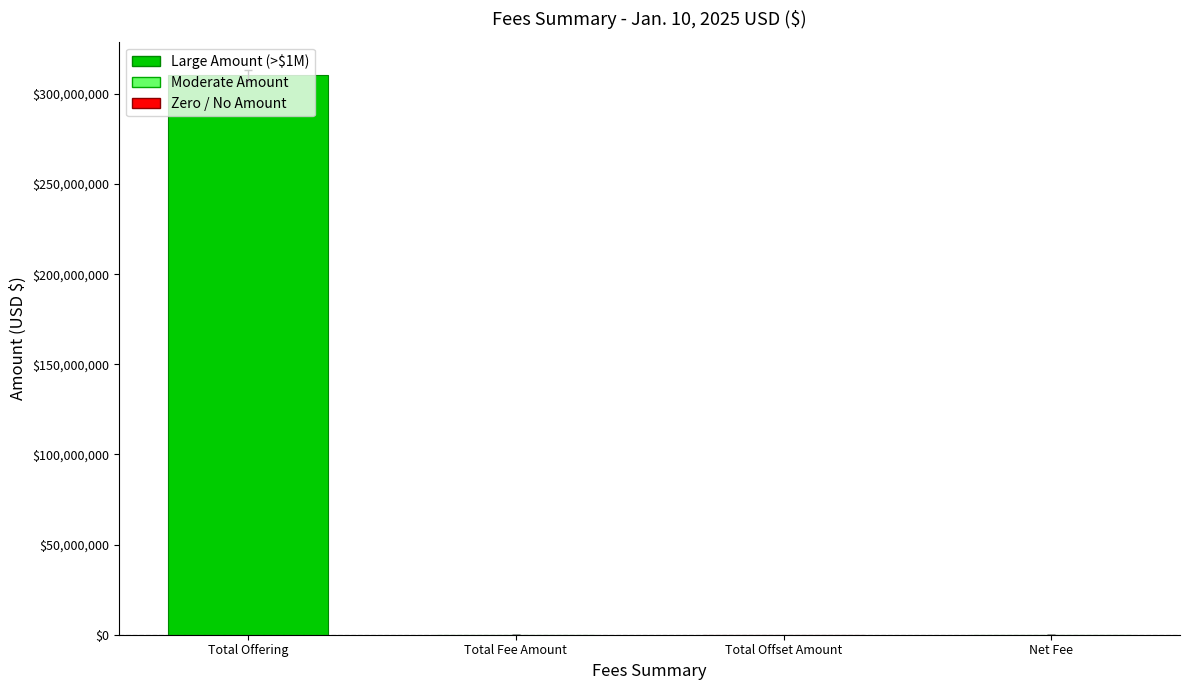

Count the number of categories in the chart.

4